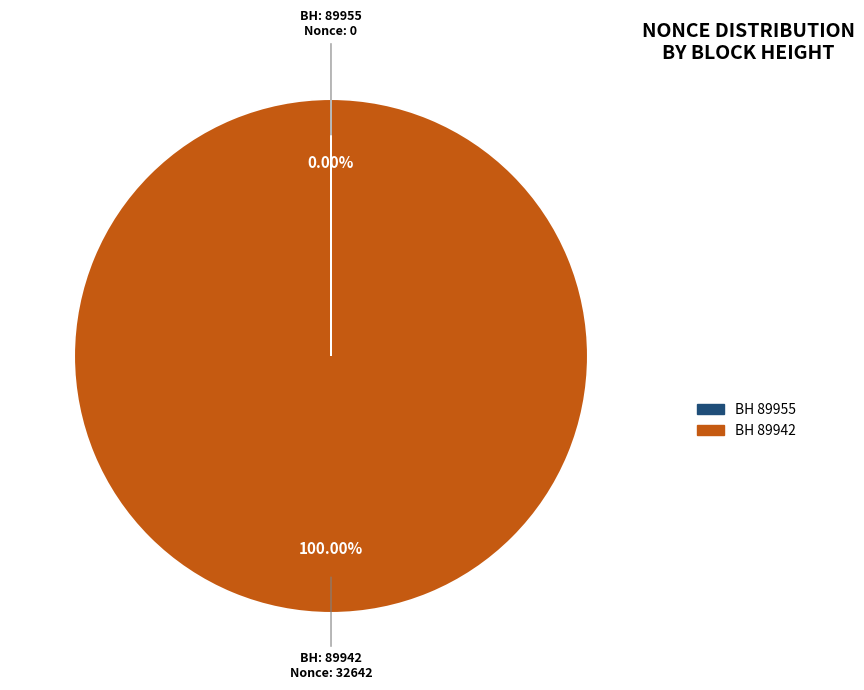

Is there a majority slice in this chart?

Yes